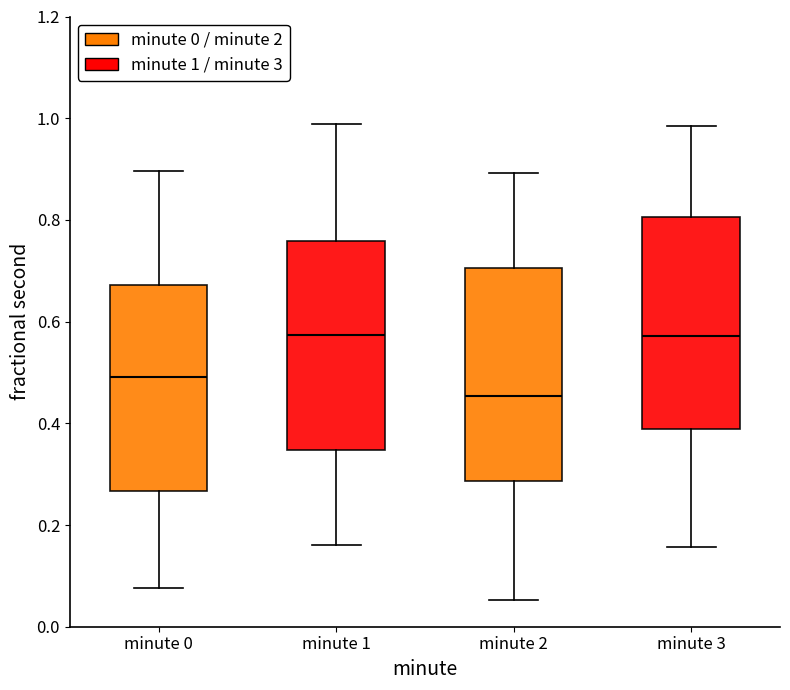

Reading left to right, read every box against the y-axis: the position of its median line, the range the box covers, and the ends of its whiskers. The values are not printed on the chart, so give them approximately, as read against the axis.

minute 0: median 0.50, box 0.26 to 0.68, whiskers 0.08 to 0.90
minute 1: median 0.58, box 0.34 to 0.76, whiskers 0.16 to 0.98
minute 2: median 0.46, box 0.28 to 0.70, whiskers 0.06 to 0.90
minute 3: median 0.58, box 0.38 to 0.80, whiskers 0.16 to 0.98